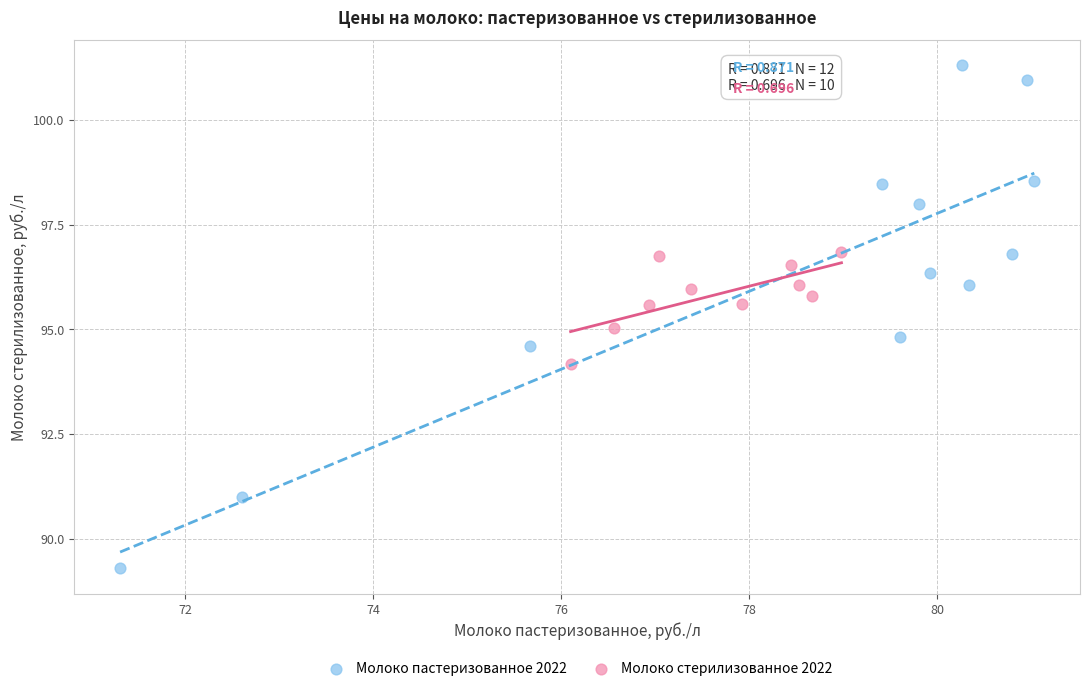

Which series reaches the maximum Y coordinate?

Молоко пастеризованное 2022